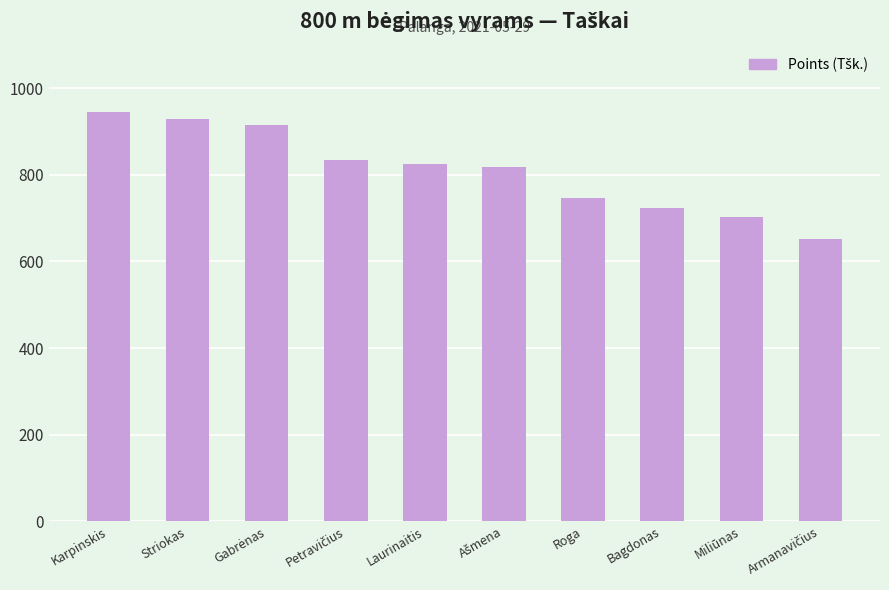

What is the sum of all values?

8089